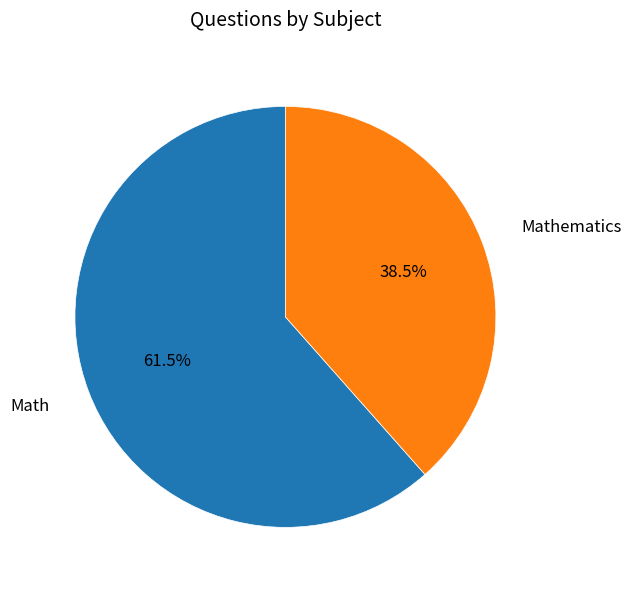

To the nearest percent, what is the average slice percentage?

50%